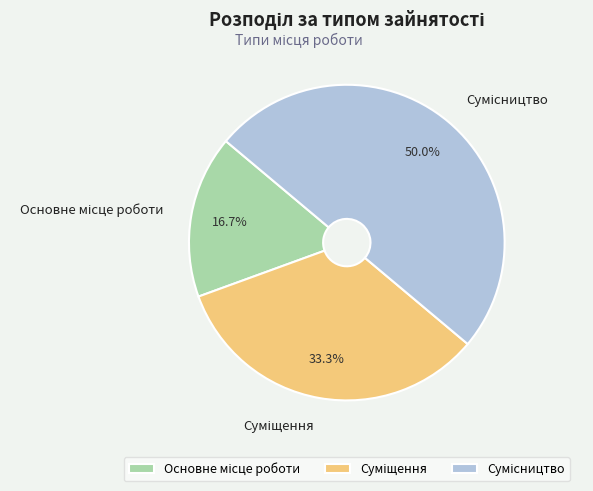

What percentage is NOT represented by Сумісництво?

50.0%